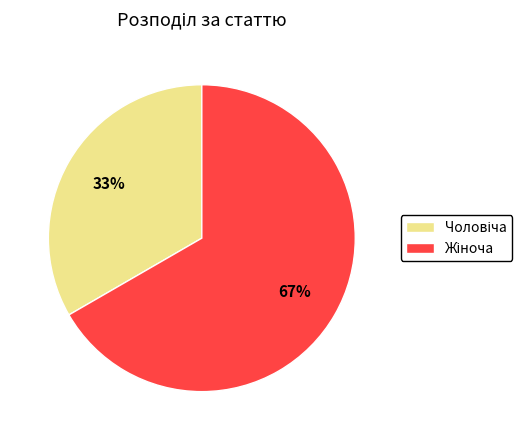

Is there a majority slice in this chart?

Yes